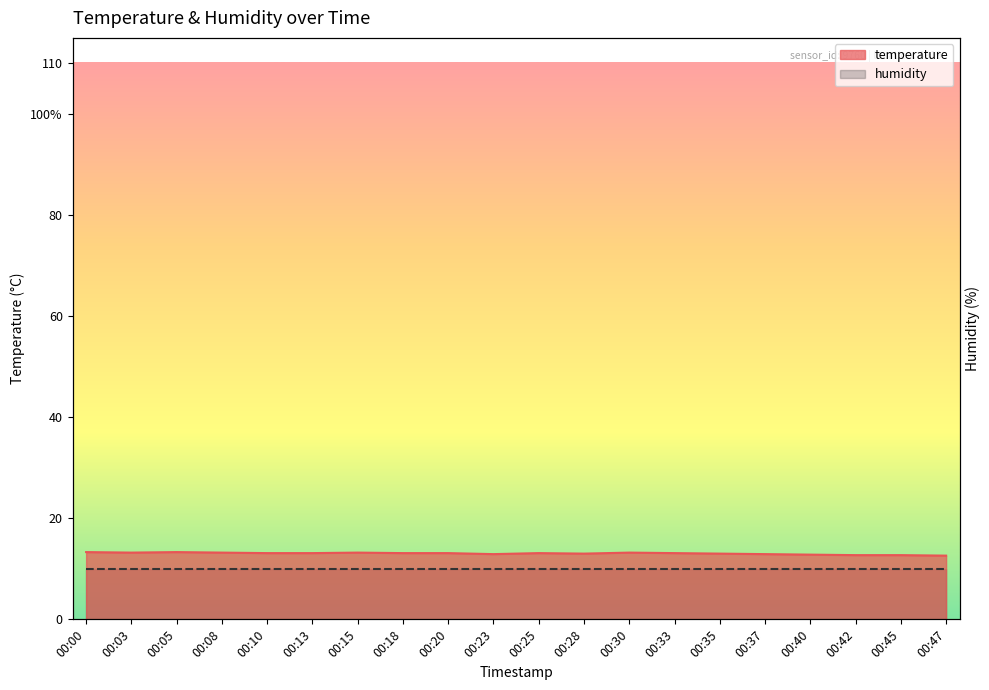

The chart shows a value of 12.7 at 00:42. True or false?

True